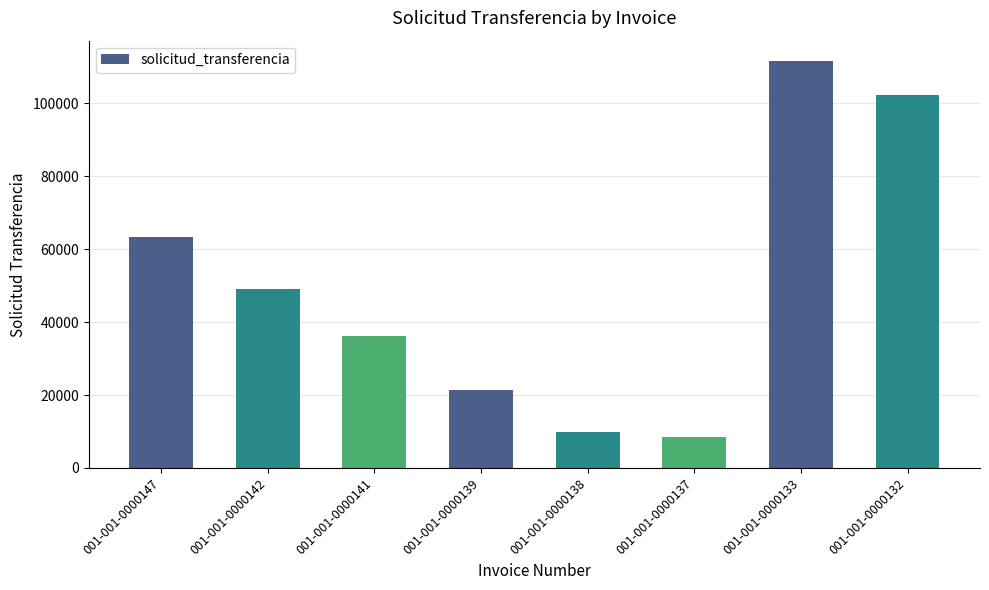

Which has a higher value, 001-001-0000142 or 001-001-0000147?

001-001-0000147